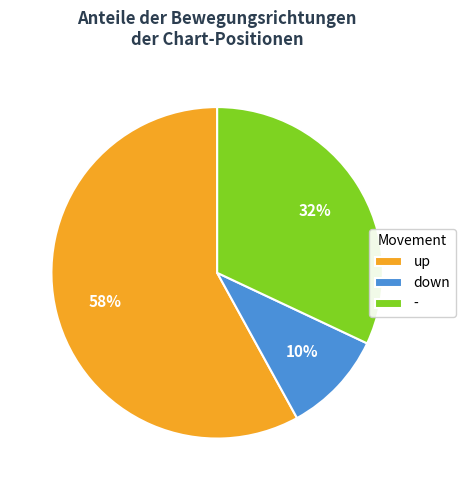

How many slices are in this pie chart?

3